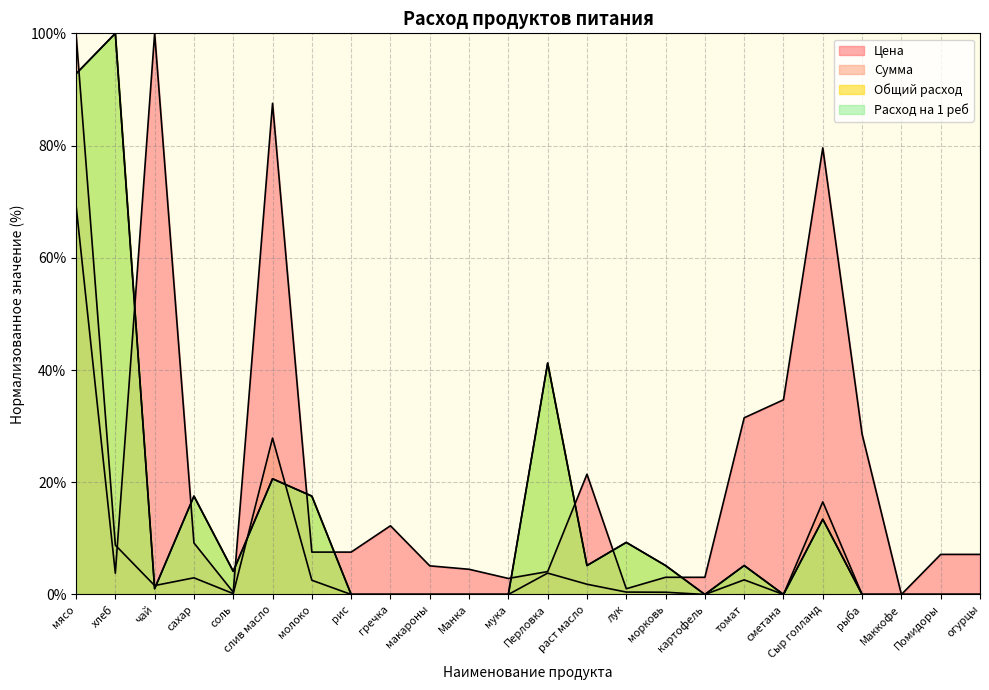

What are all the series names shown in the legend?

Цена, Сумма, Общий расход, Расход на 1 реб